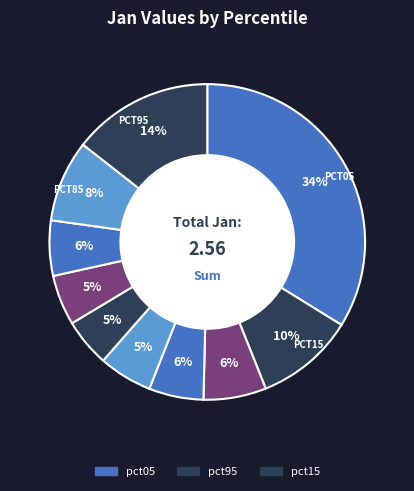

How many segments does this pie chart have?

10